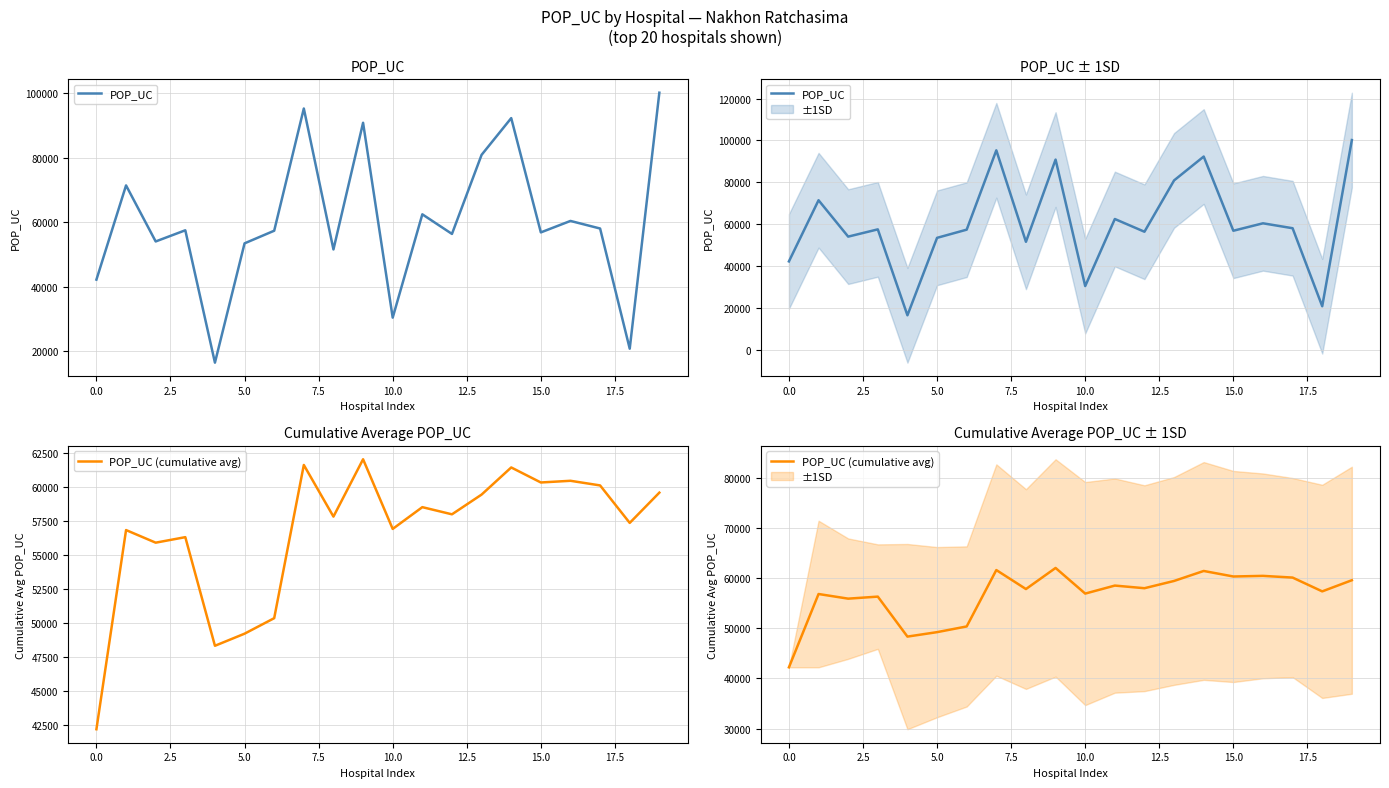

At which category is the sum across all series the highest?

19